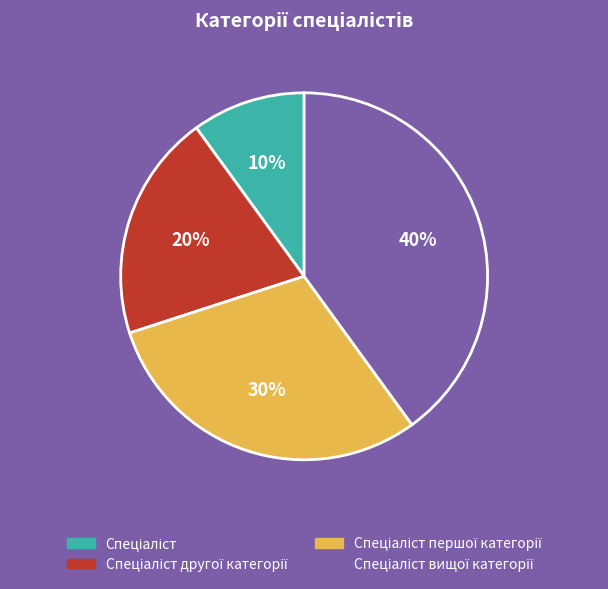

To the nearest percent, what is the difference between the largest and smallest slice percentages?

30%